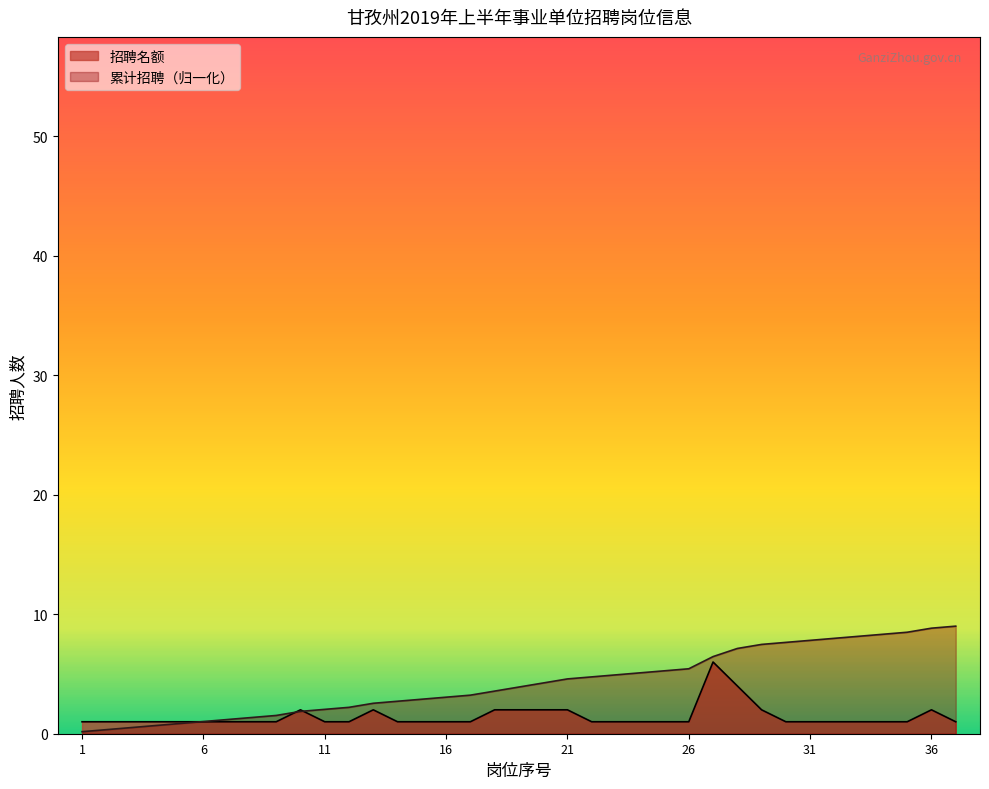

Reading right to left, what are all the values shown in this chart?

招聘名额: 1.0	2.0	1.0	1.0	1.0	1.0	1.0	1.0	2.0	4.0	6.0	1.0	1.0	1.0	1.0	1.0	2.0	2.0	2.0	2.0	1.0	1.0	1.0	1.0	2.0	1.0	1.0	2.0	1.0	1.0	1.0	1.0	1.0	1.0	1.0	1.0	1.0
累计招聘: 9.0	8.8	8.5	8.3	8.2	8.0	7.8	7.6	7.5	7.1	6.5	5.4	5.3	5.1	4.9	4.8	4.6	4.2	3.9	3.6	3.2	3.1	2.9	2.7	2.5	2.2	2.0	1.9	1.5	1.4	1.2	1.0	0.8	0.7	0.5	0.3	0.2